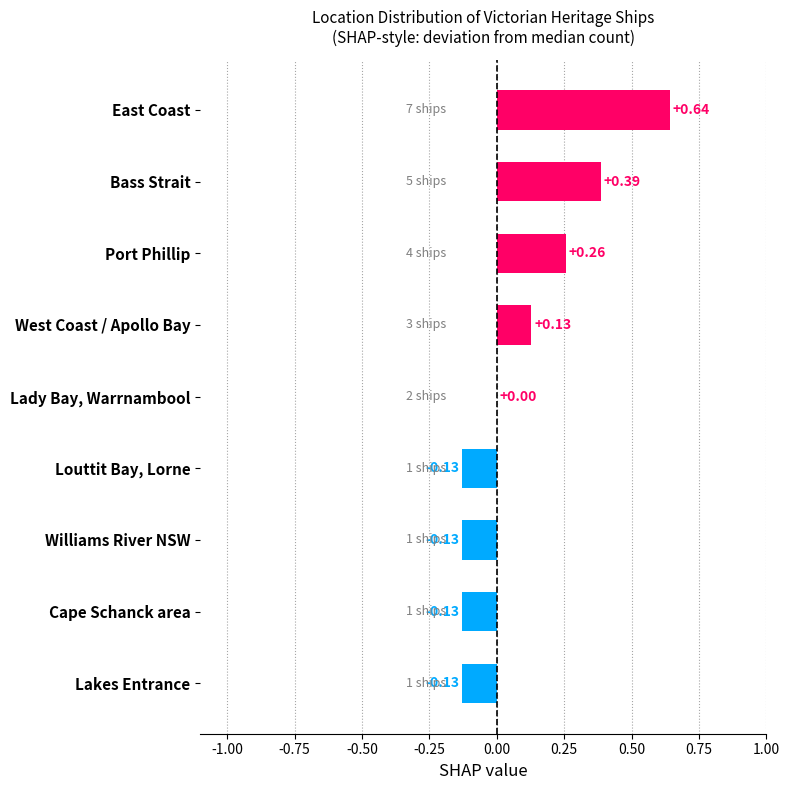

At which label is the value closest to 0?

Lady Bay, Warrnambool